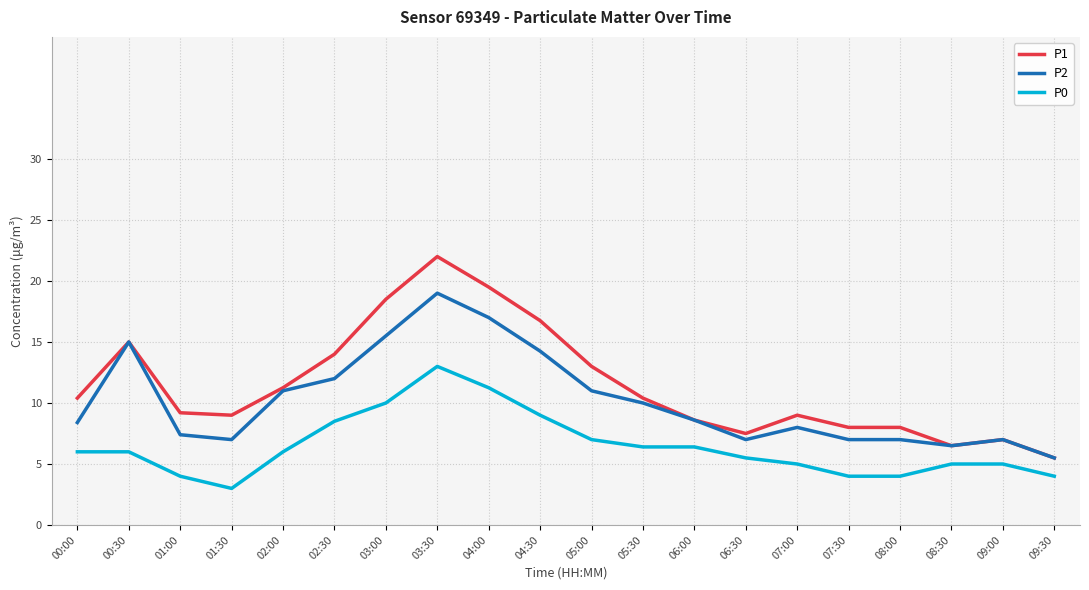

Which series changed the most between 02:00 and 02:30?

P1